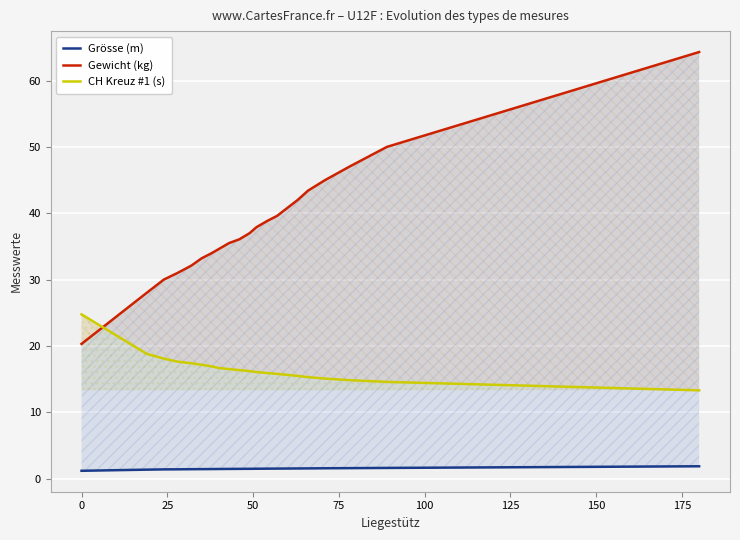

What is the value of the Grösse (m) point at the 18th from the left?

1.6